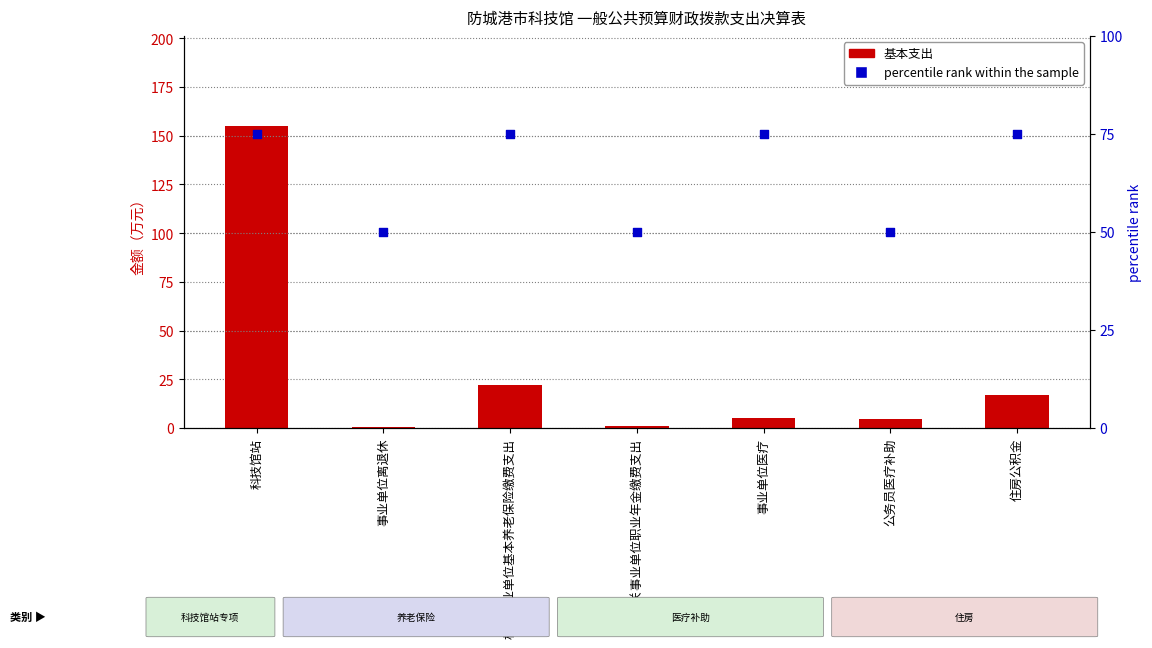

Is the value of 基本支出 at 事业单位医疗 greater than the value of percentile rank within the sample at 机关事业单位基本养老保险缴费支出?

No